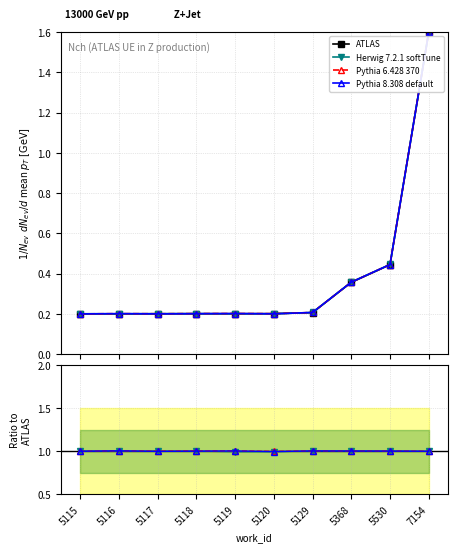

What is the smallest value displayed?

0.2